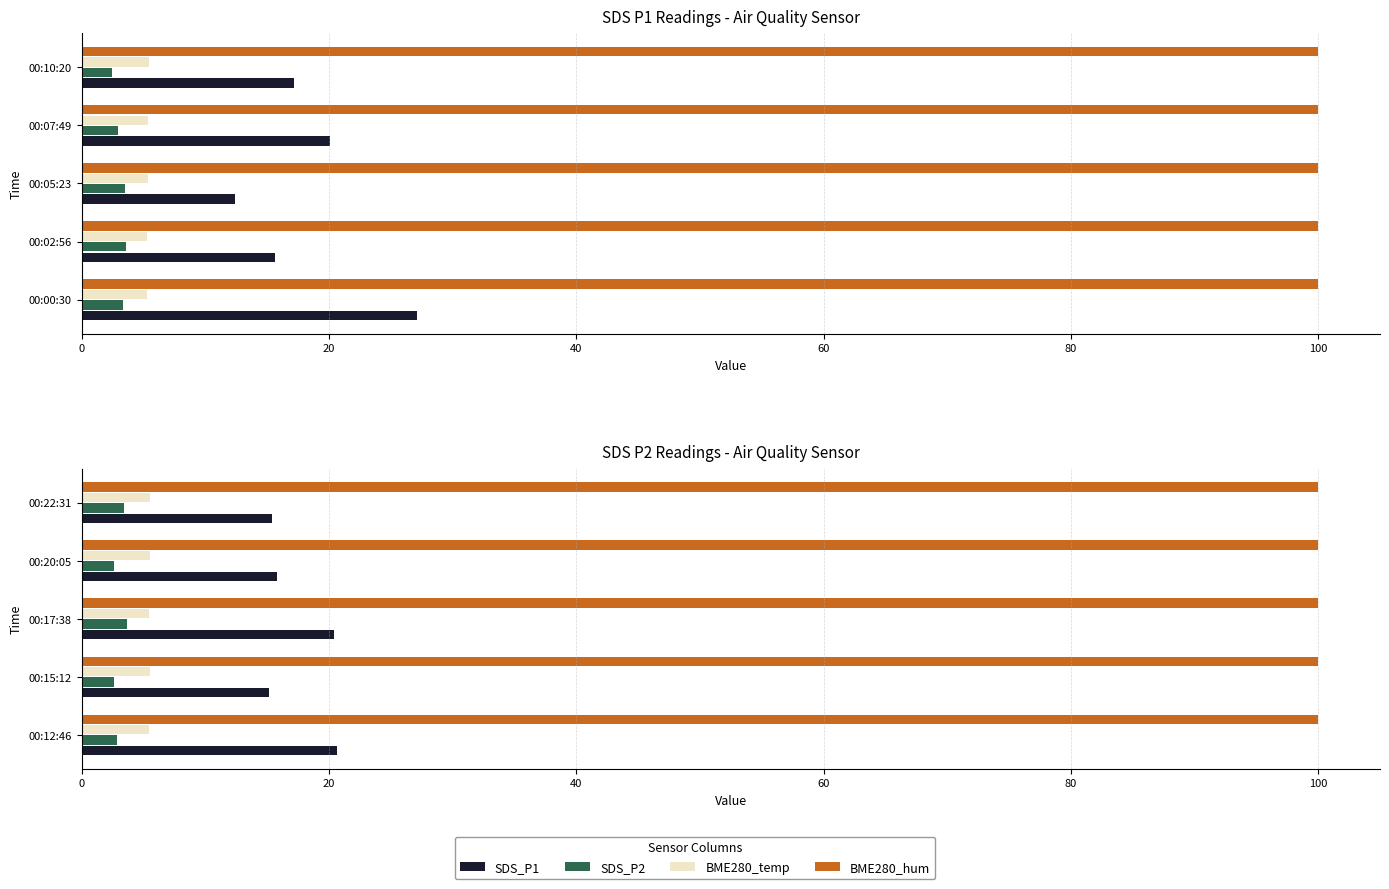

True or false: BME280_temp has a value of 5.5 at 00:15:12.

True